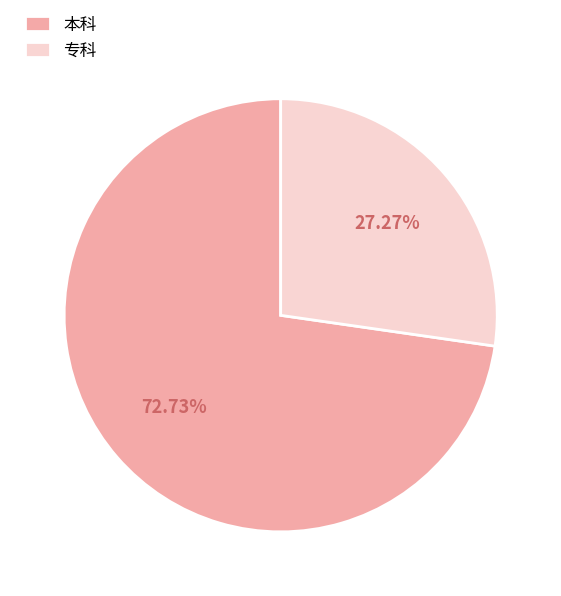

What is the largest slice in the pie chart?

本科